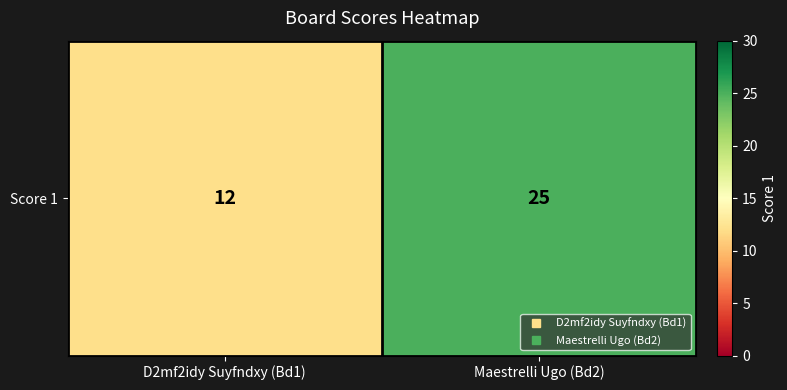

Is it true that the value at D2mf2idy Suyfndxy (Bd1) is 12?

True